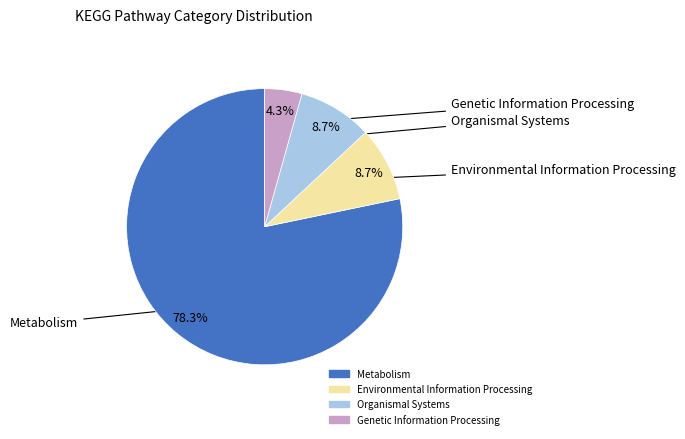

Does any single category account for the majority?

Yes